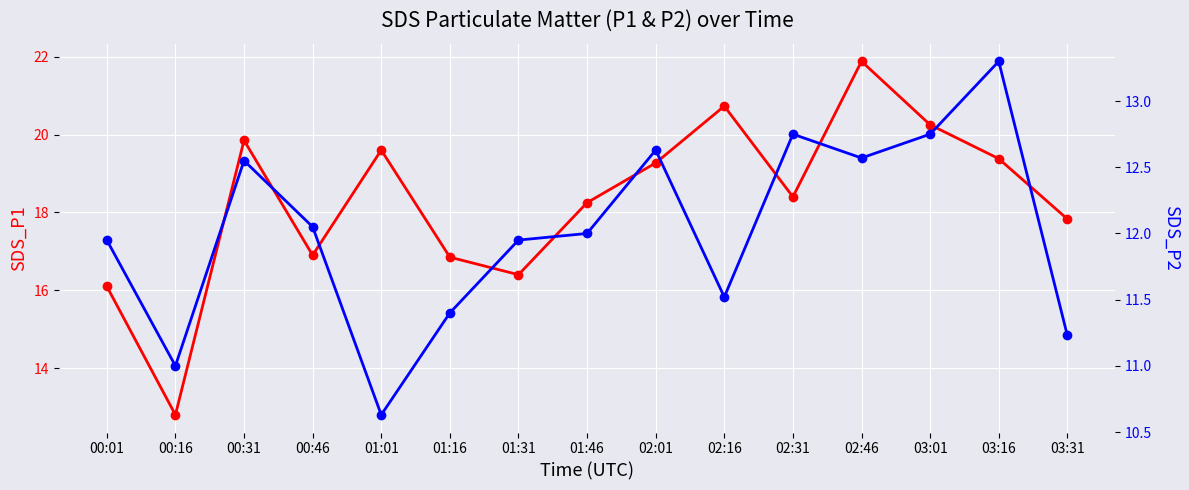

Reading right to left, transcribe all the data shown in this chart.

SDS_P1: 03:31=17.8	03:16=19.4	03:01=20.2	02:46=21.9	02:31=18.4	02:16=20.7	02:01=19.3	01:46=18.2	01:31=16.4	01:16=16.9	01:01=19.6	00:46=16.9	00:31=19.9	00:16=12.8	00:01=16.1
SDS_P2: 03:31=11.2	03:16=13.3	03:01=12.8	02:46=12.6	02:31=12.8	02:16=11.5	02:01=12.6	01:46=12.0	01:31=11.9	01:16=11.4	01:01=10.6	00:46=12.1	00:31=12.6	00:16=11.0	00:01=11.9